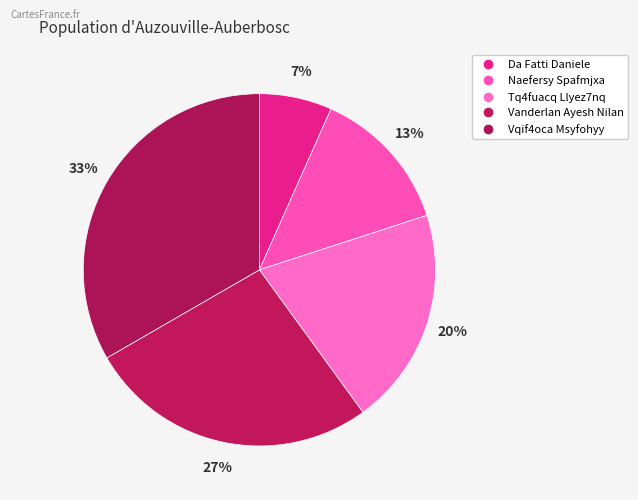

Count the number of slices in the pie.

5